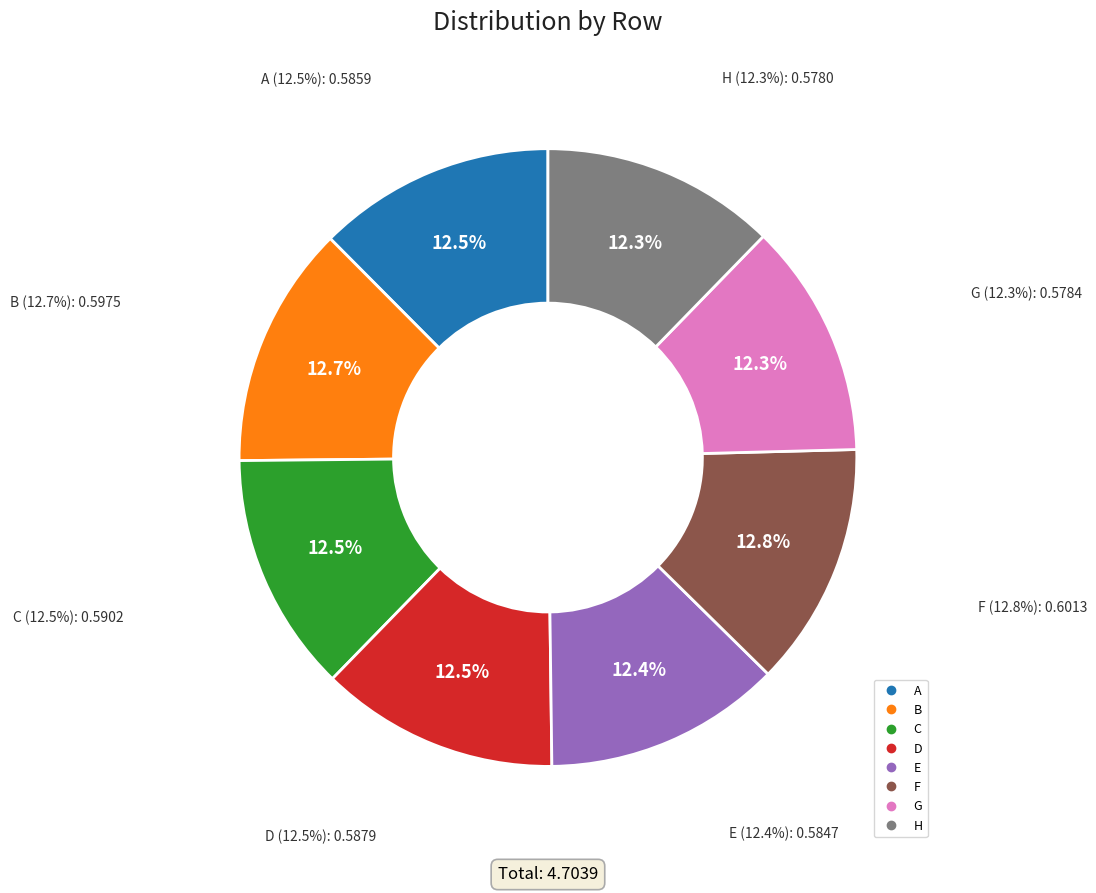

What percentage is the G slice, to the nearest percent?

12%